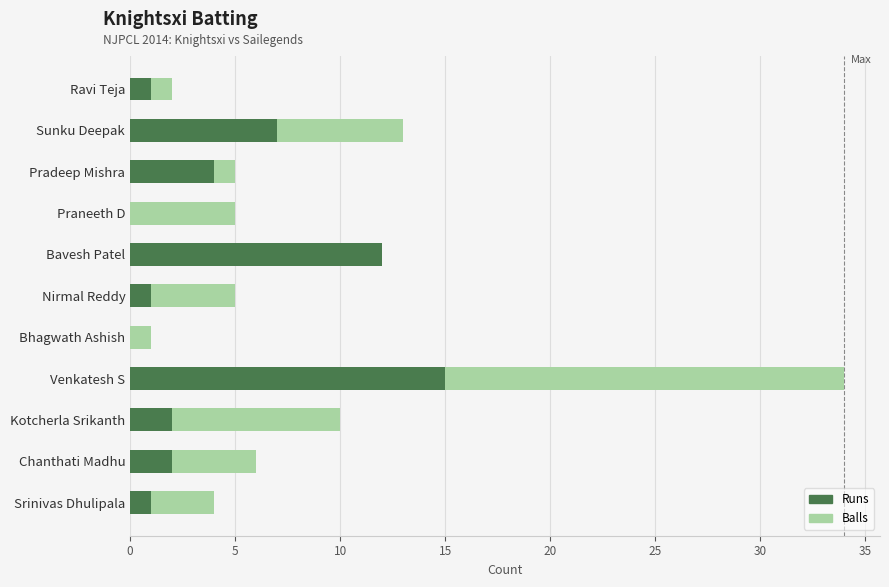

How many values in the Balls series are below 5?

3